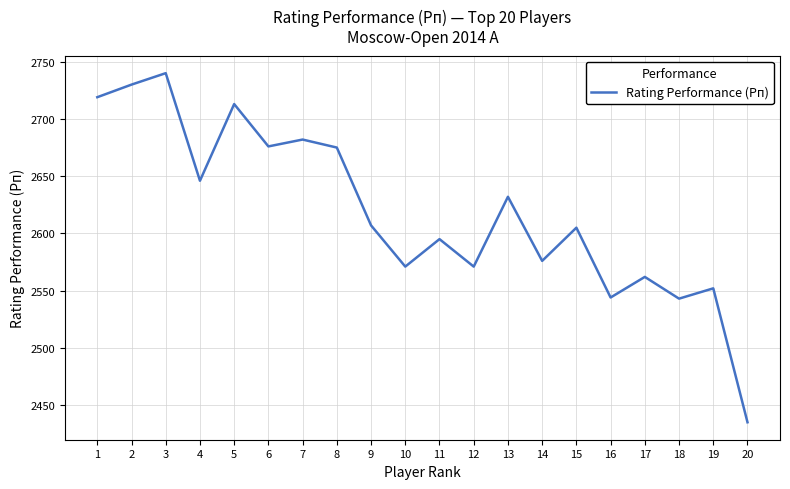

Where is the first local minimum?

4